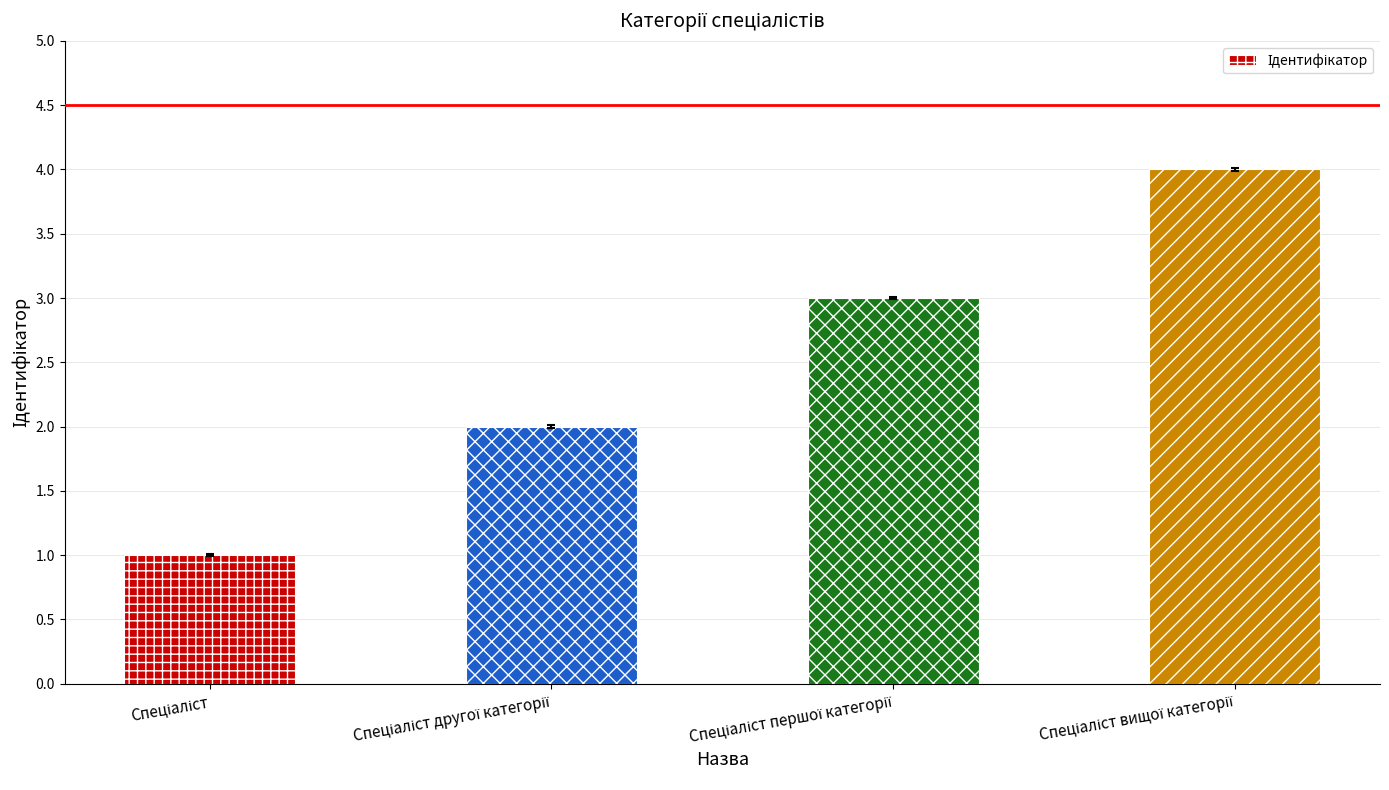

Reading left to right, transcribe all the data shown in this chart.

1	2	3	4